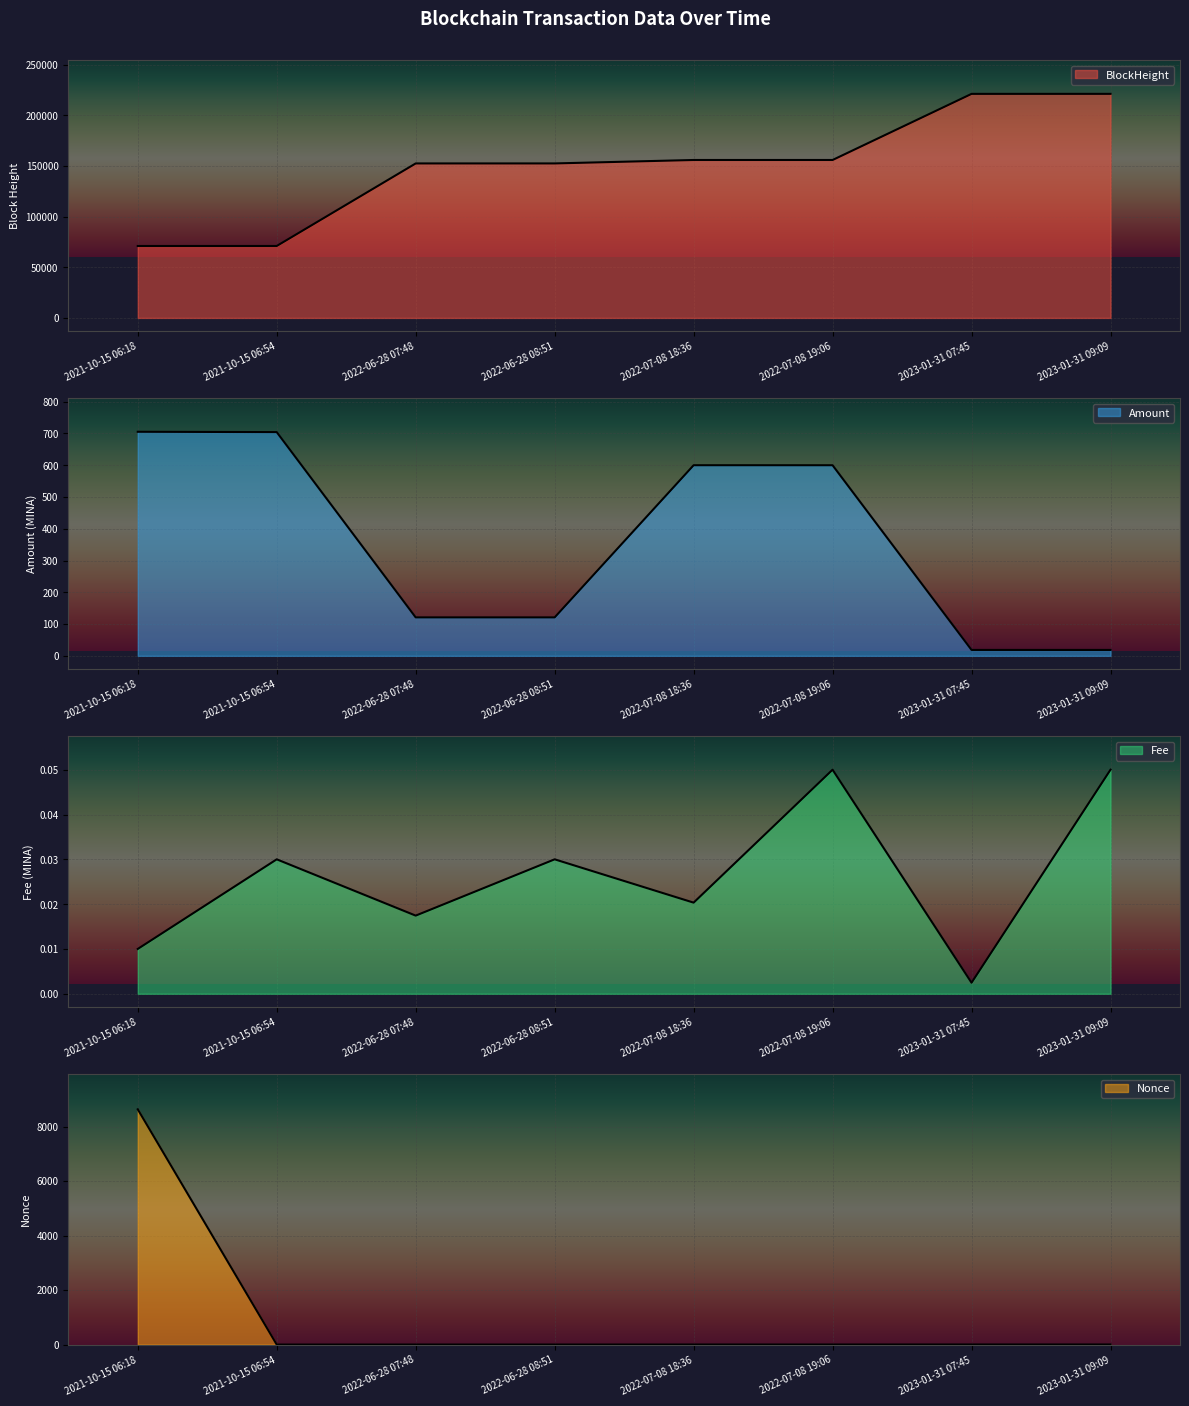

At which category is the sum across all series the highest?

2023-01-31 09:09